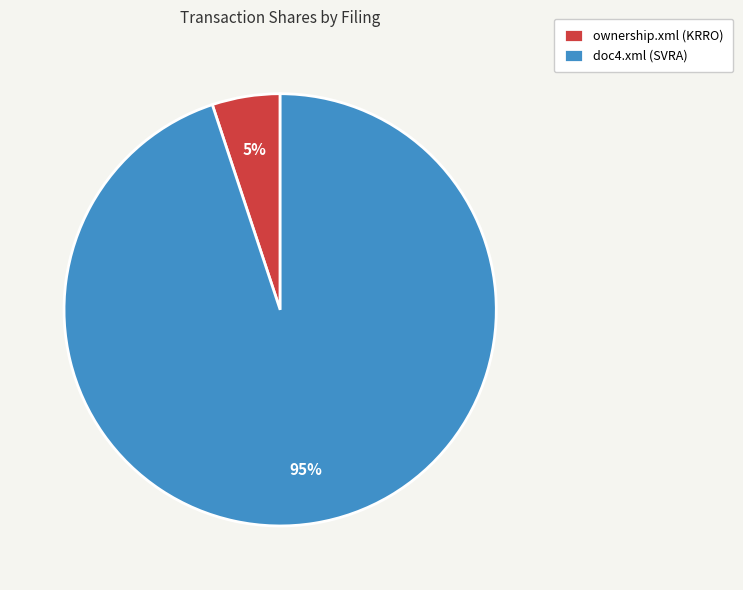

Is the sum of ownership.xml (KRRO) and doc4.xml (SVRA) greater than half?

Yes